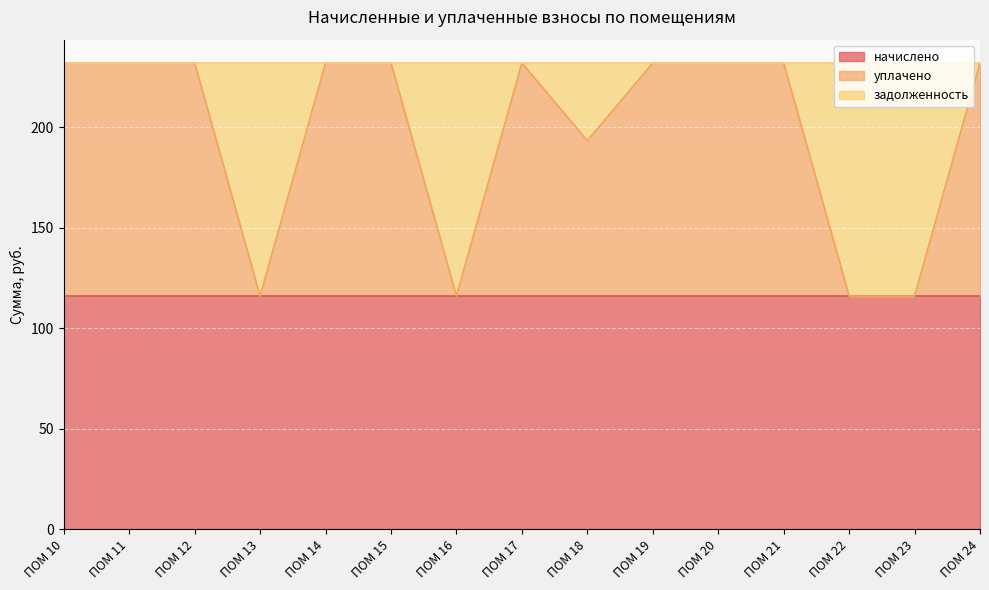

Between ПОМ 12 and ПОМ 21, which series saw the biggest shift?

начислено